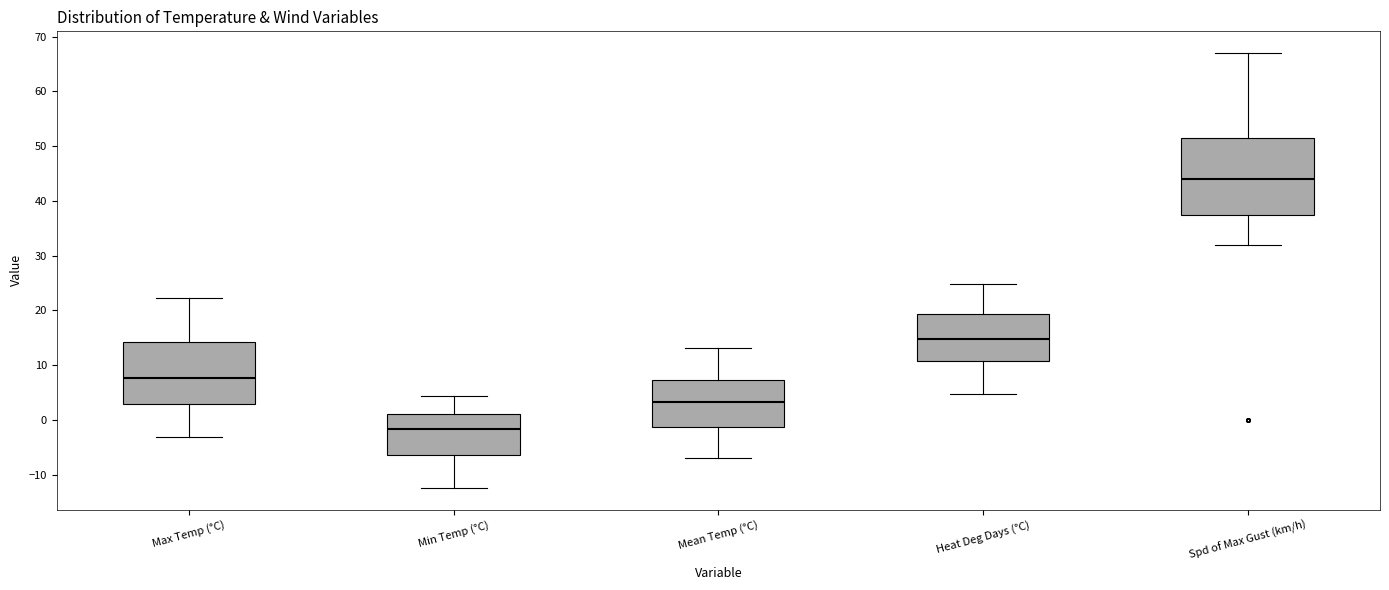

Where does the lower whisker of the box for Heat Deg Days (°C) end on the y-axis? The values are not printed on the chart, so give them approximately, as read against the axis.

5